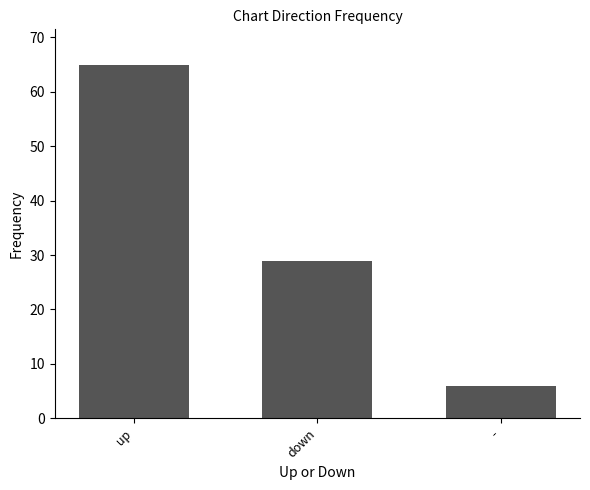

Rank the categories by value from highest to lowest.

up, down, -